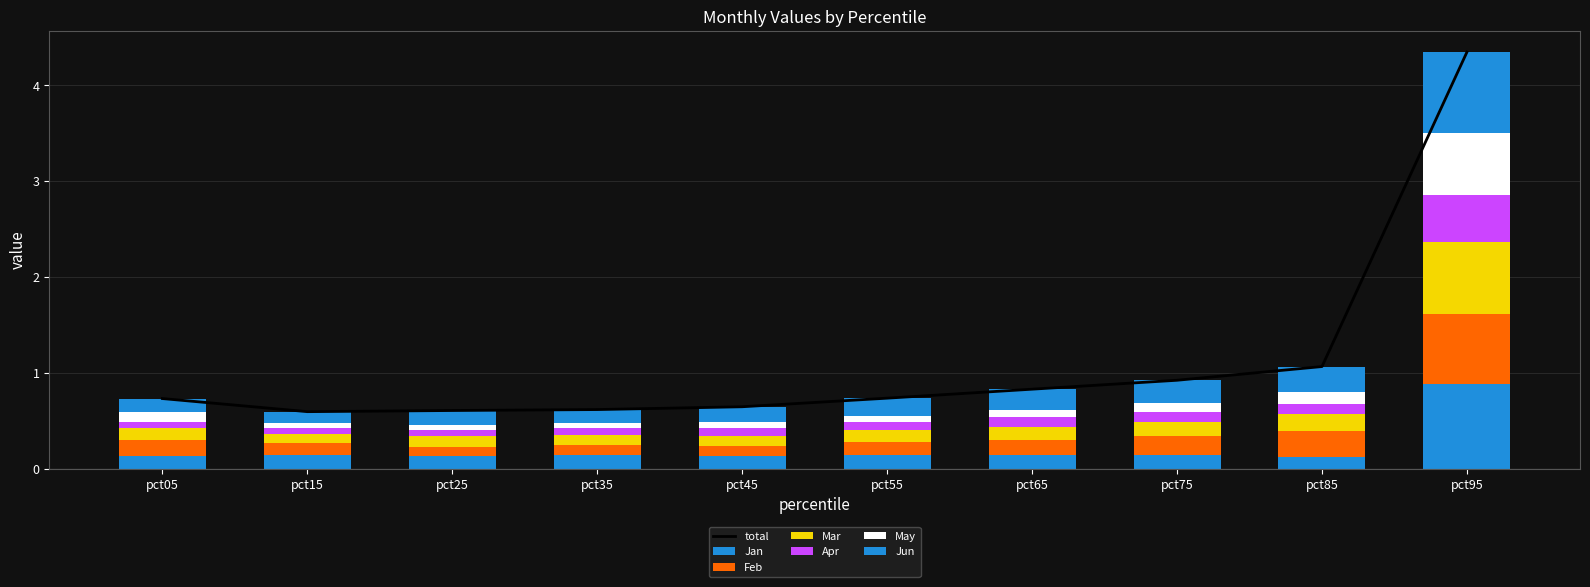

What is the value of the Jun bar at the 7th from the left?

0.2